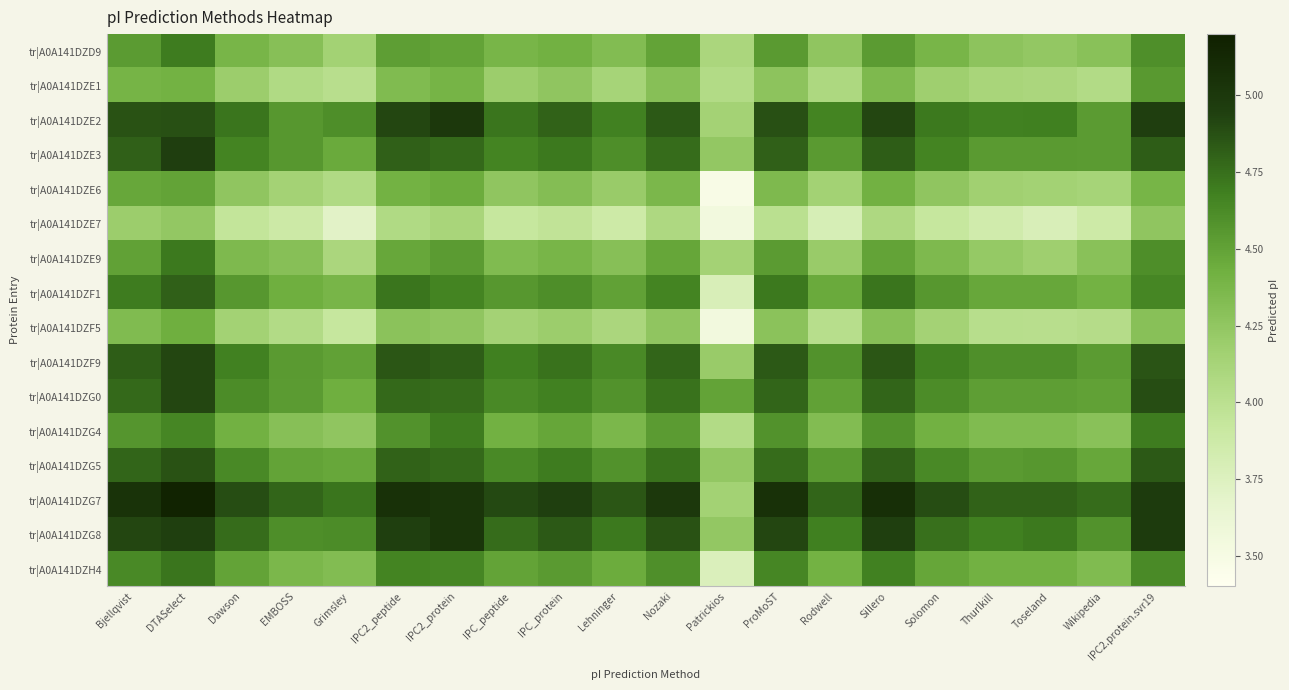

Count the number of categories in the chart.

20